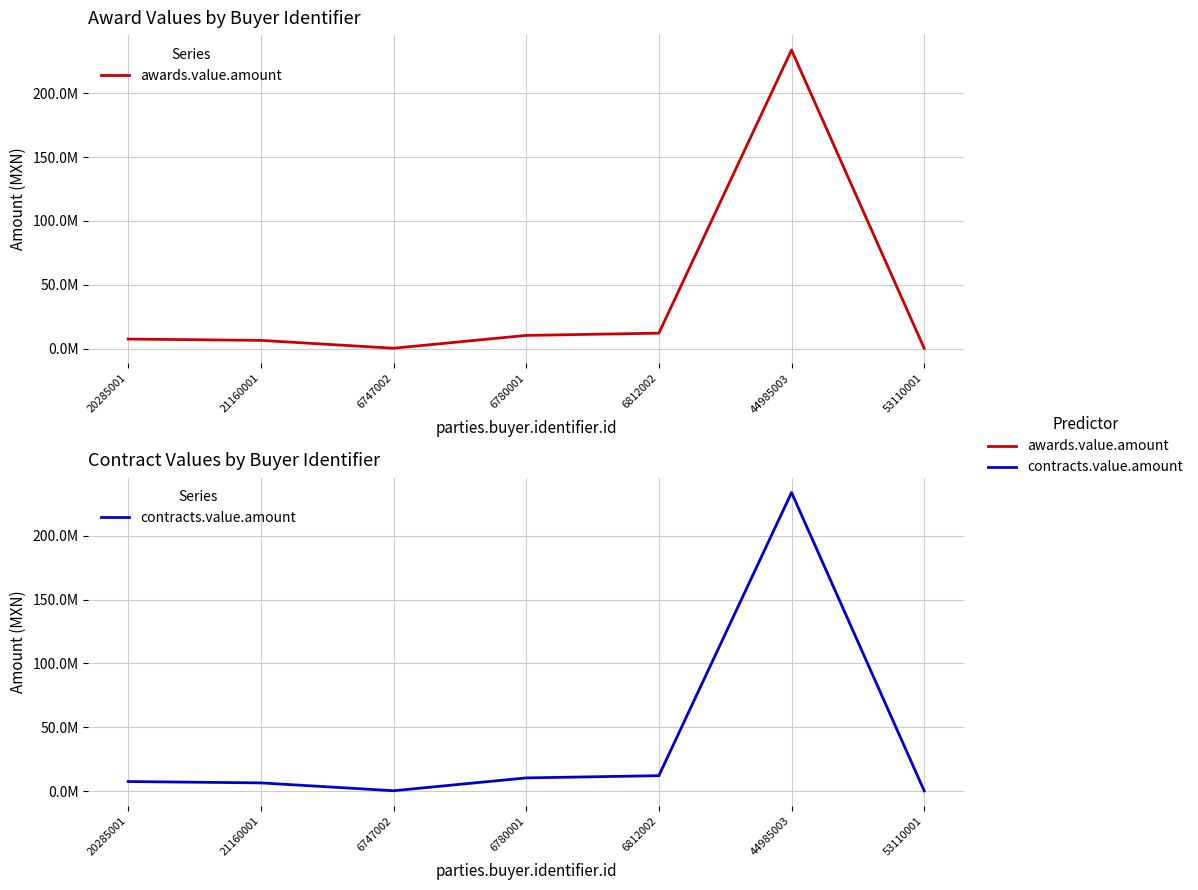

List the labels in order of awards.value.amount value, largest first.

44985003, 6812002, 6780001, 20285001, 21160001, 6747002, 53110001